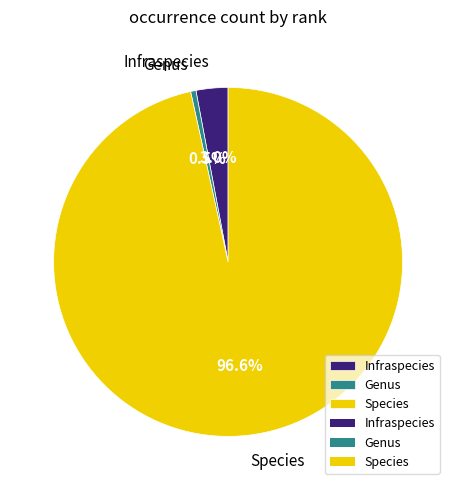

Is there a majority slice in this chart?

Yes